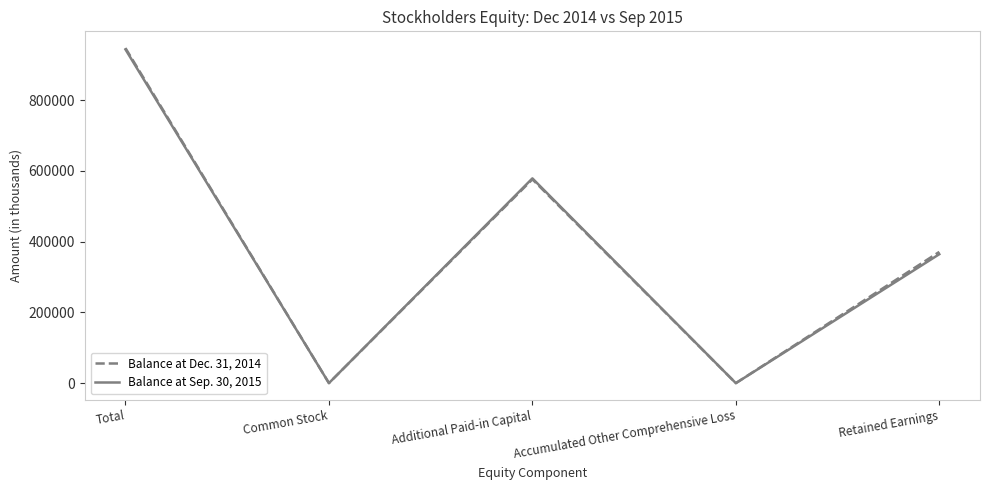

What is the total value across all series at Retained Earnings?

735584